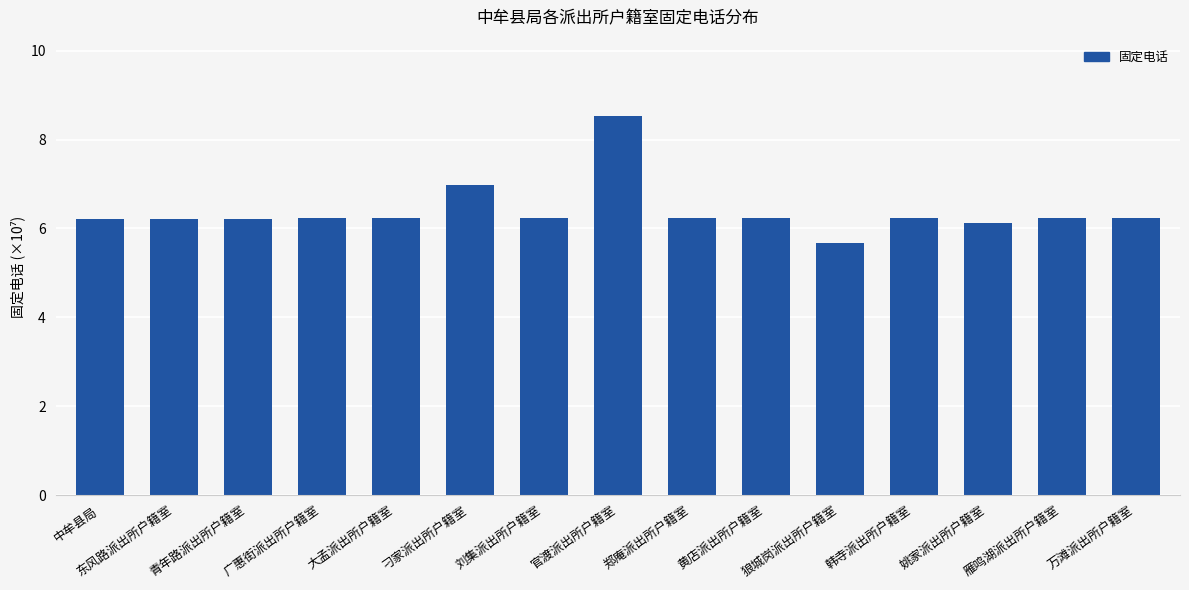

What is the average value?

6.4